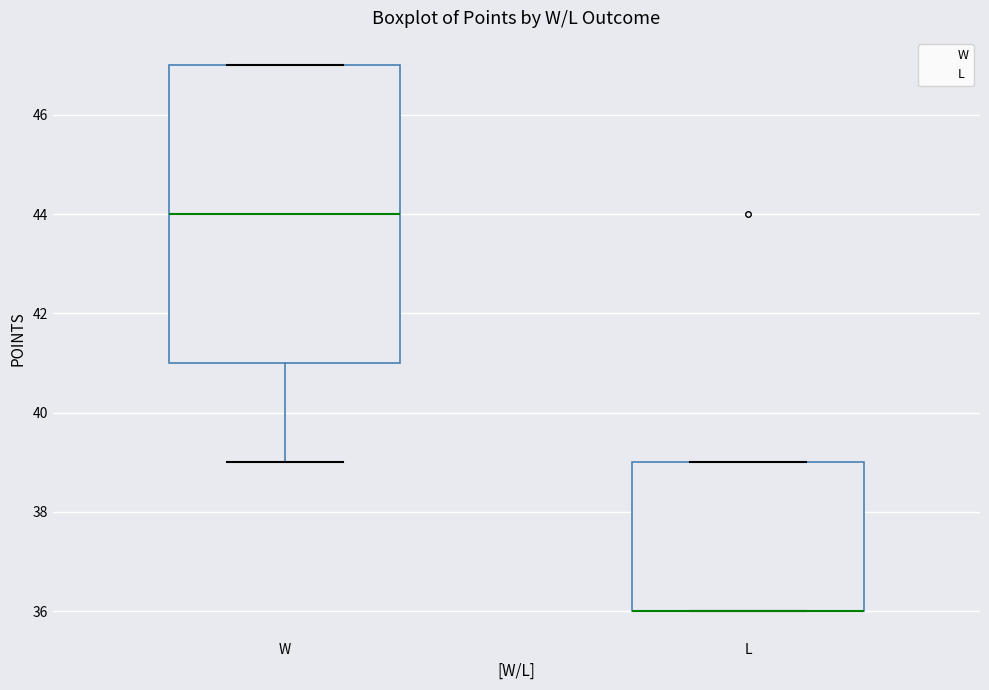

Comparing the boxes themselves (not the whiskers), which one is the tallest?

W